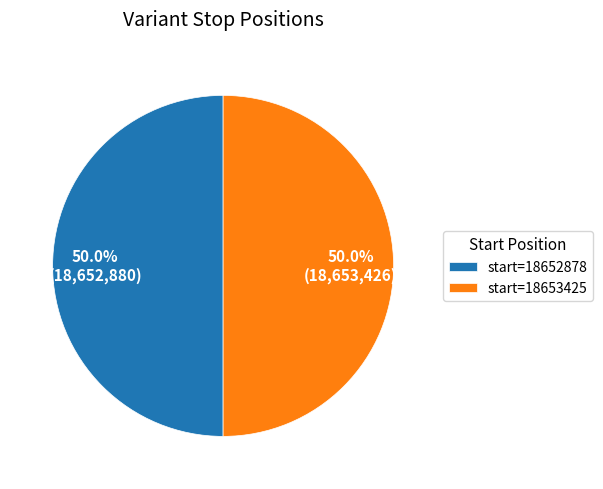

Combined, what portion of the pie is start=18652878 and start=18653425?

100.0%